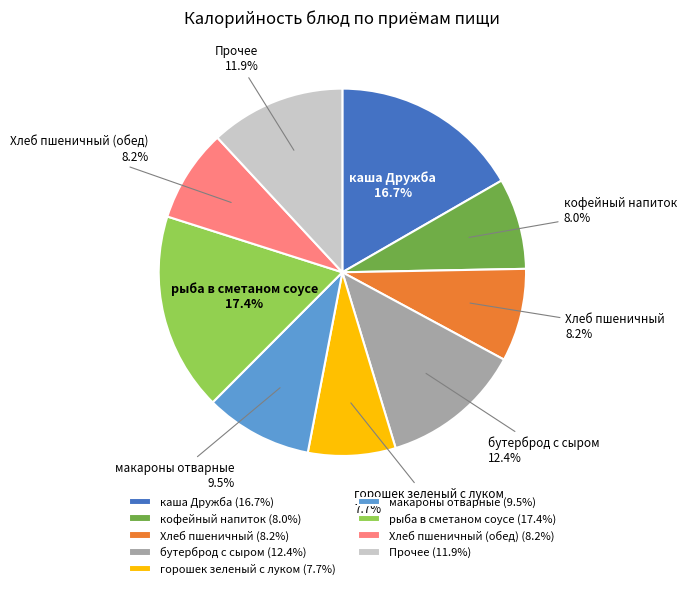

Which has a higher value, бутерброд с сыром or Хлеб пшеничный?

бутерброд с сыром